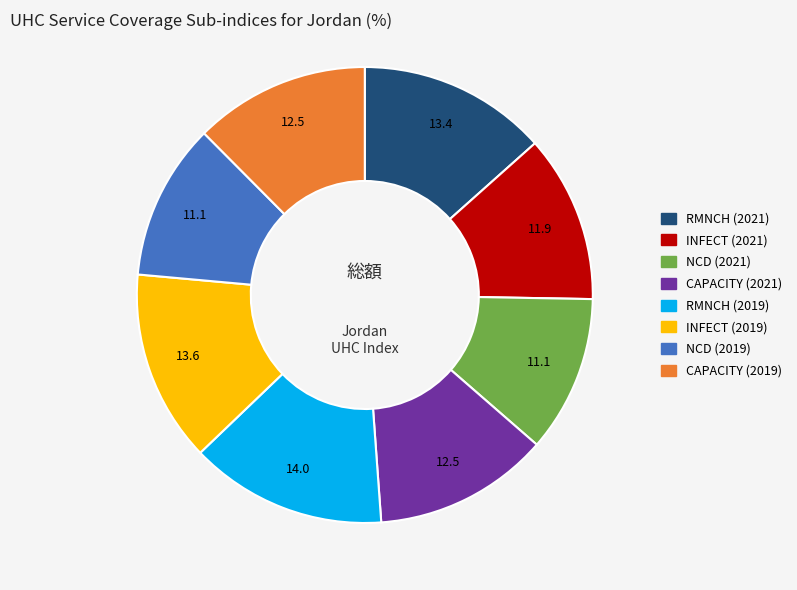

Is there a majority slice in this chart?

No